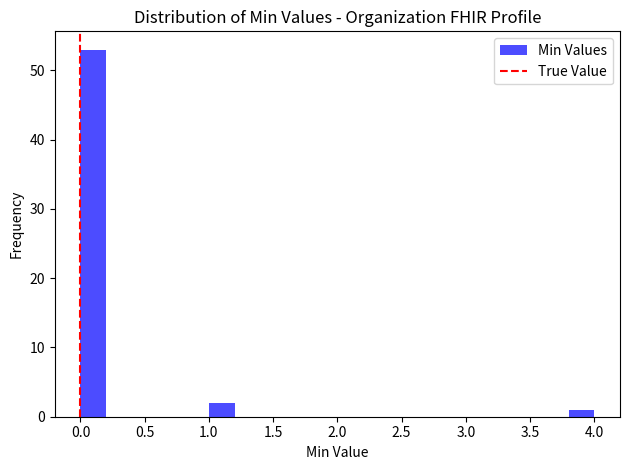

Reading left to right, list every bar in this chart as the range it spans on the x-axis followed by its height. The values are not printed on the chart, so give them approximately, as read against the axis.

0.0 to 0.2: 53
0.2 to 0.4: 0
0.4 to 0.6: 0
0.6 to 0.8: 0
0.8 to 1.0: 0
1.0 to 1.2: 2
1.2 to 1.4: 0
1.4 to 1.6: 0
1.6 to 1.8: 0
1.8 to 2.0: 0
2.0 to 2.2: 0
2.2 to 2.4: 0
2.4 to 2.6: 0
2.6 to 2.8: 0
2.8 to 3.0: 0
3.0 to 3.2: 0
3.2 to 3.4: 0
3.4 to 3.6: 0
3.6 to 3.8: 0
3.8 to 4.0: 1